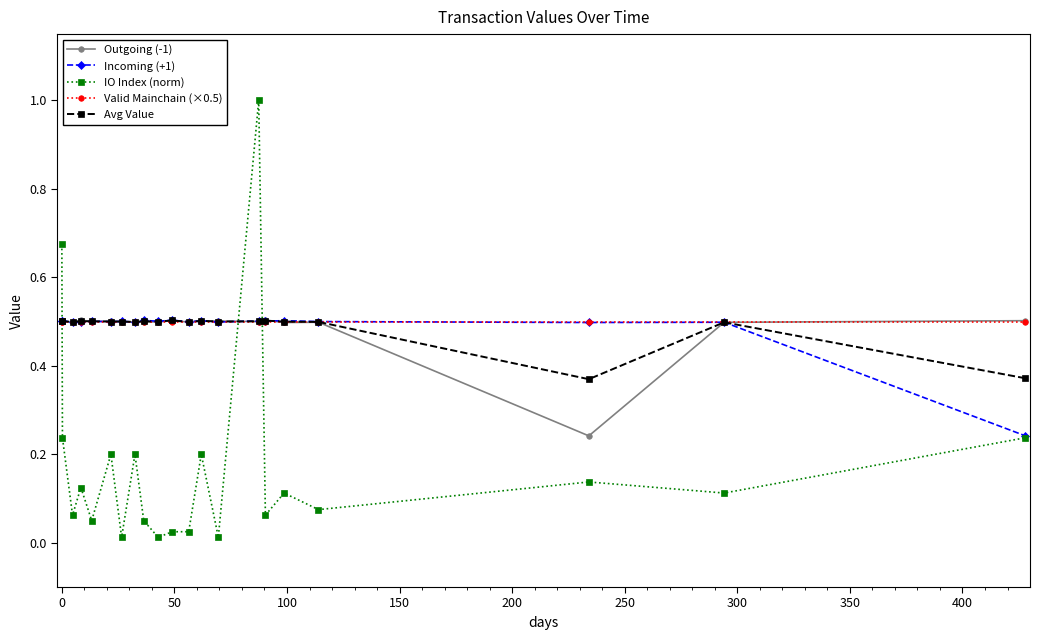

Which series has the largest range (max minus min)?

IO Index (norm)